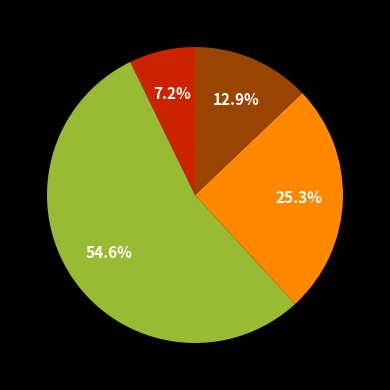

How many segments does this pie chart have?

4